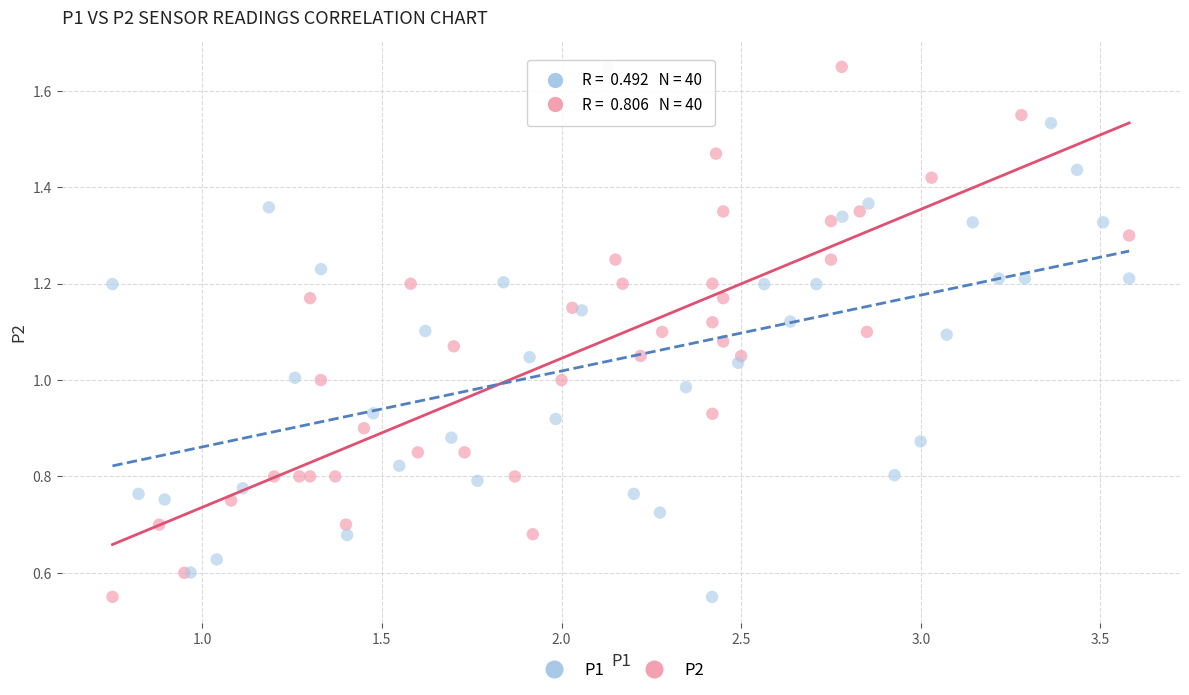

What are all the series names shown in the legend?

P1, P2